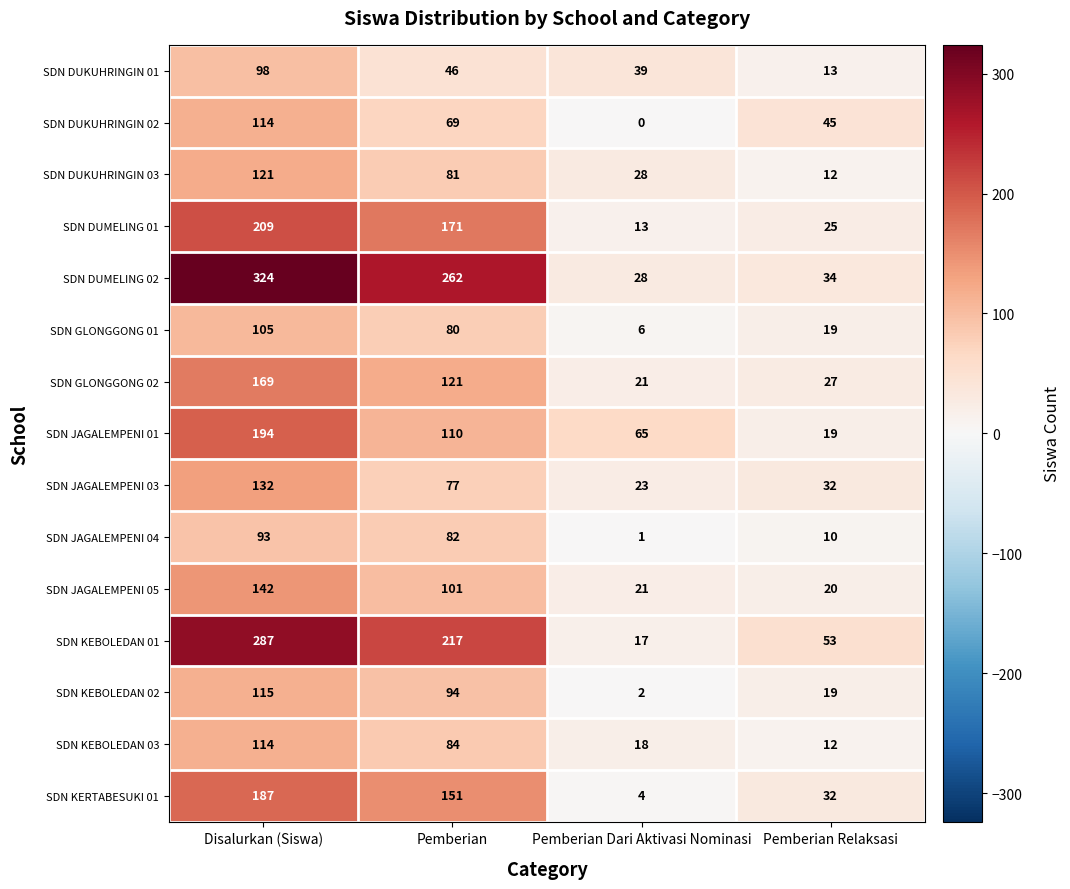

Which series changed the most between Disalurkan (Siswa) and Pemberian?

SDN JAGALEMPENI 01